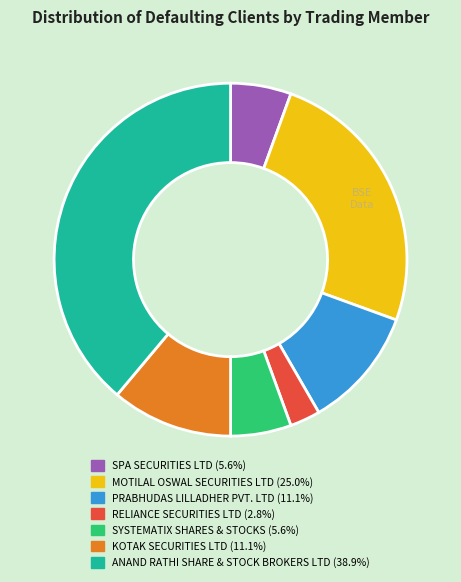

Is PRABHUDAS LILLADHER PVT. LTD the majority of the pie?

No